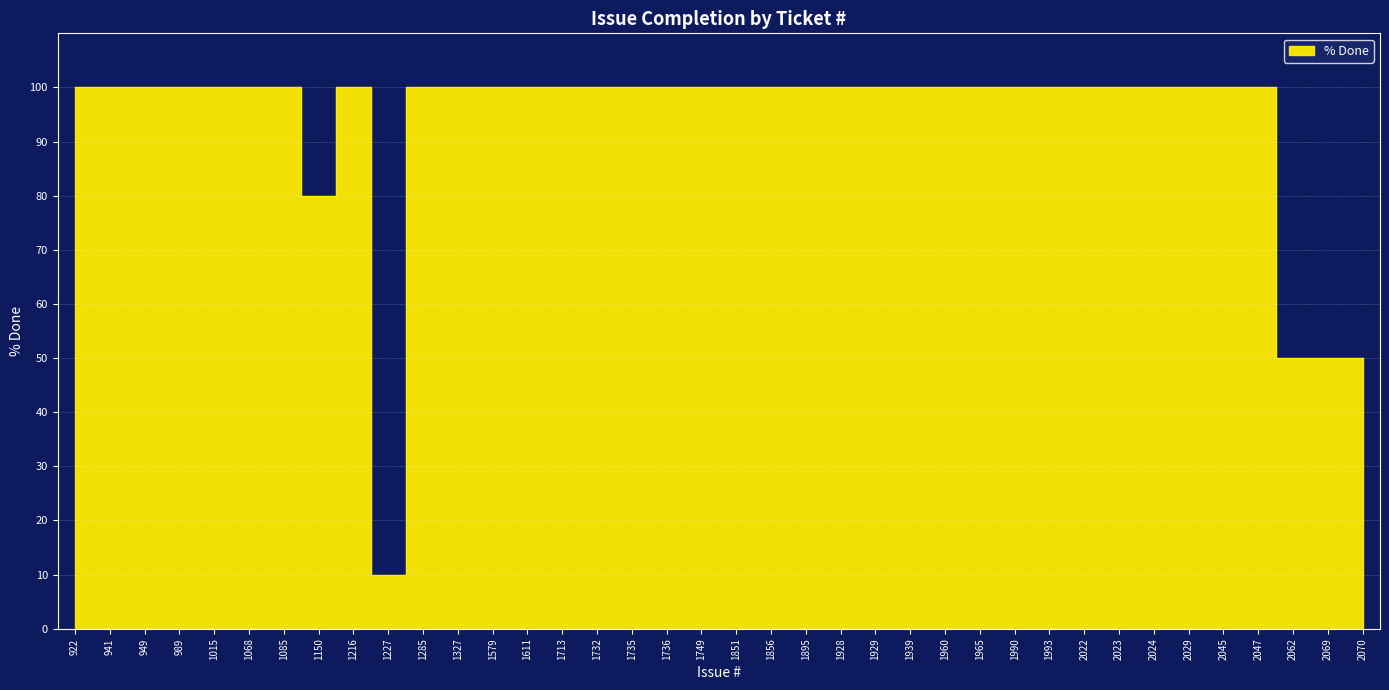

Is it true that the value at 1327 is 100?

True